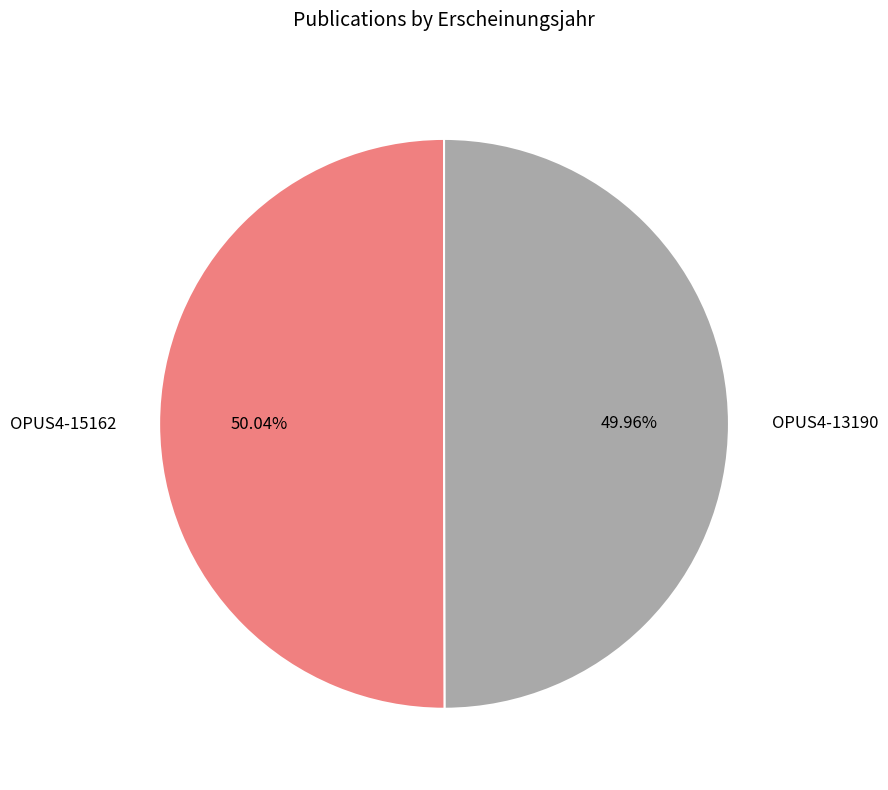

Combined, what portion of the pie is OPUS4-13190 and OPUS4-15162?

100.0%